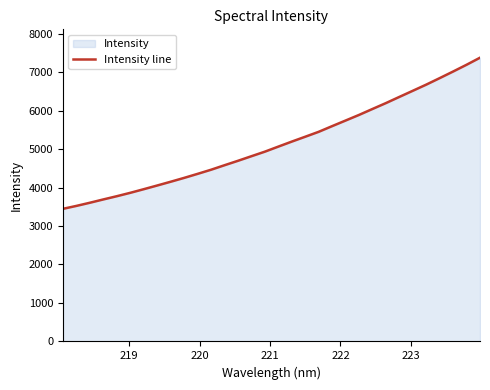

What is the difference between the maximum and minimum values?

3926.6